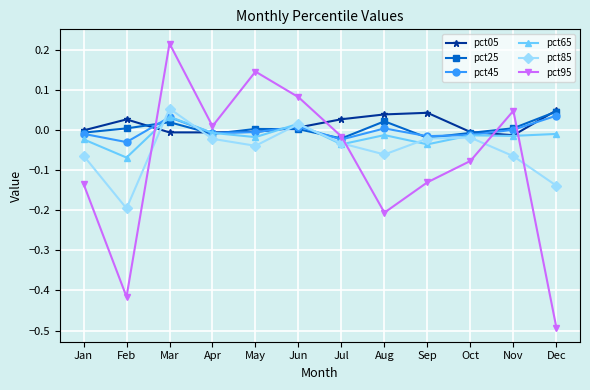

Which category has the highest value across all series?

Mar